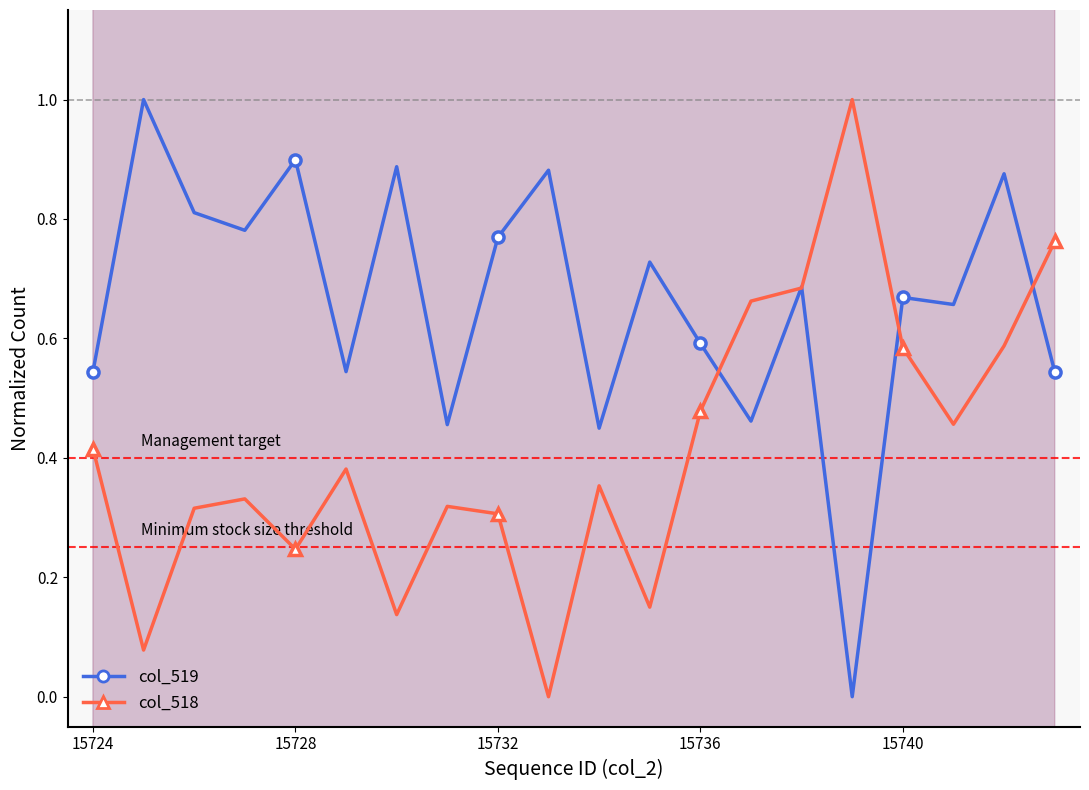

What are all the series names shown in the legend?

col_519, col_518